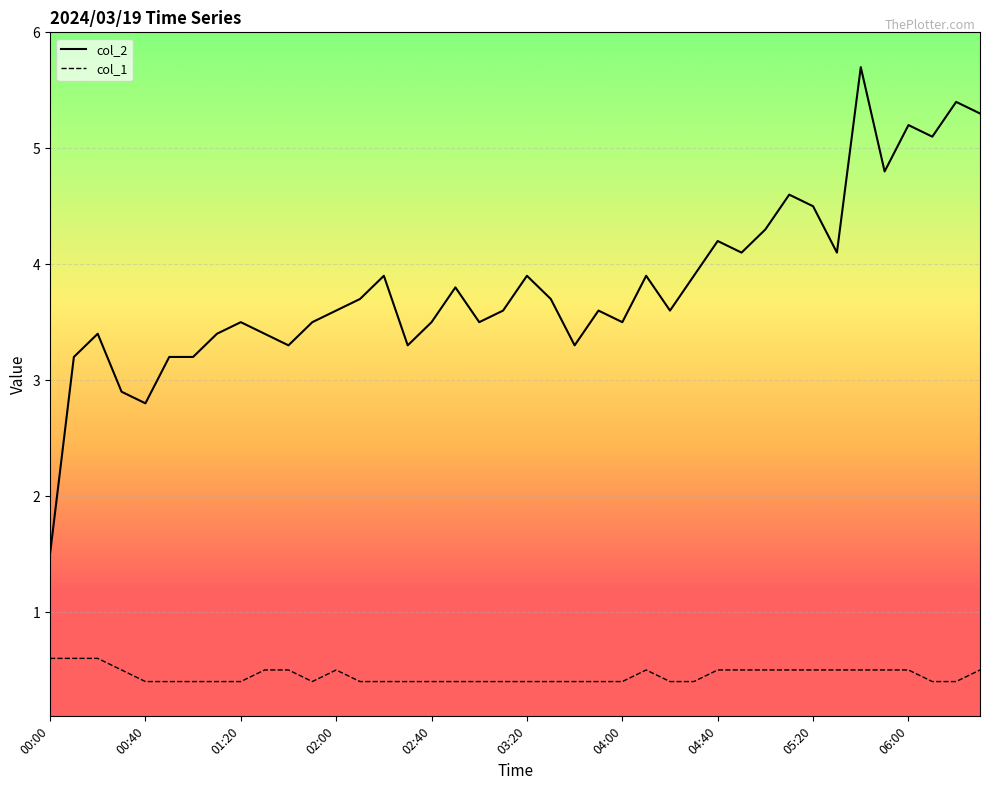

What is the highest value of the col_2 series?

5.7